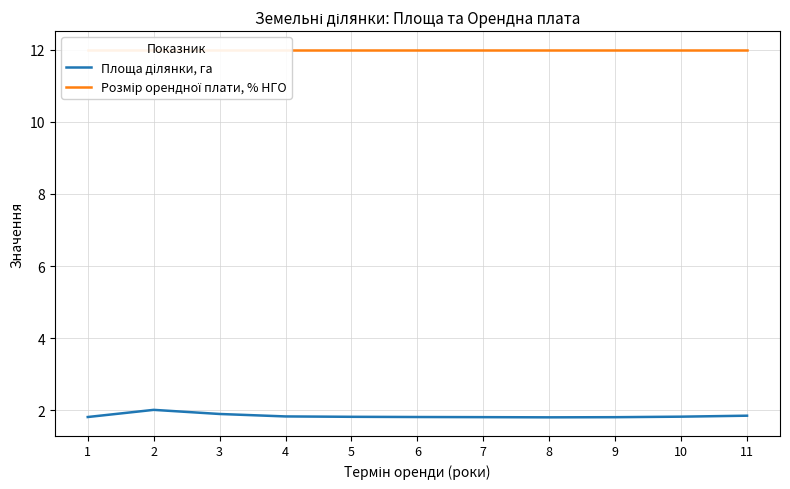

At which label does Площа ділянки, га reach its minimum?

8